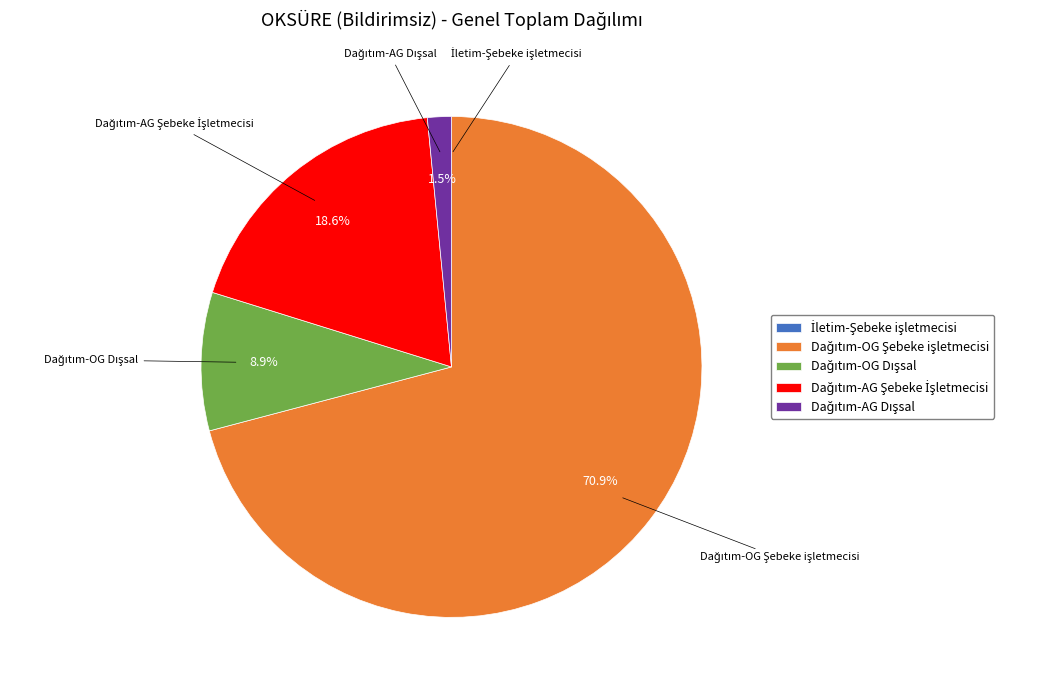

Does any single category account for the majority?

Yes